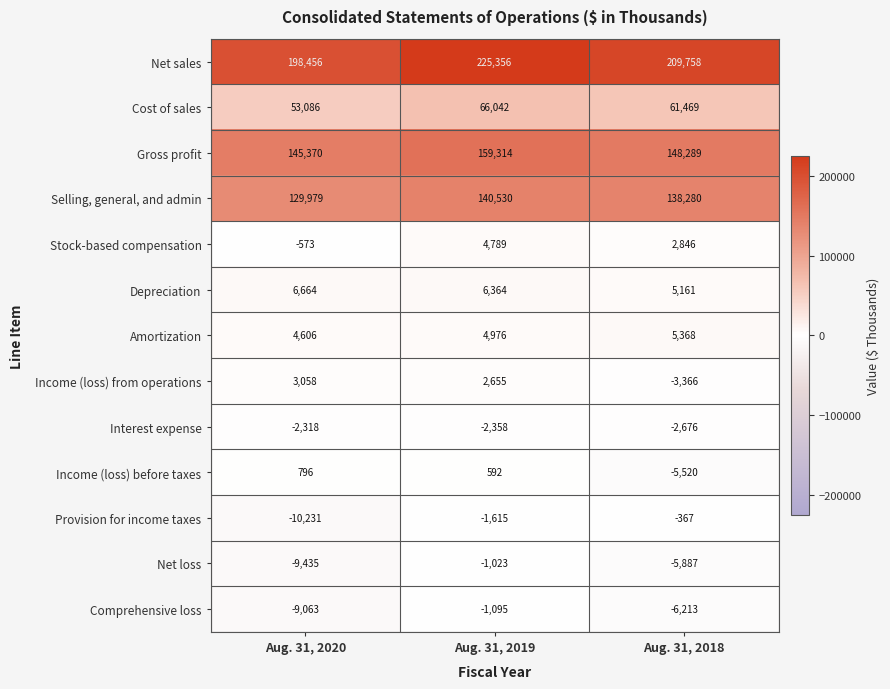

What is the smallest value displayed?

-10231